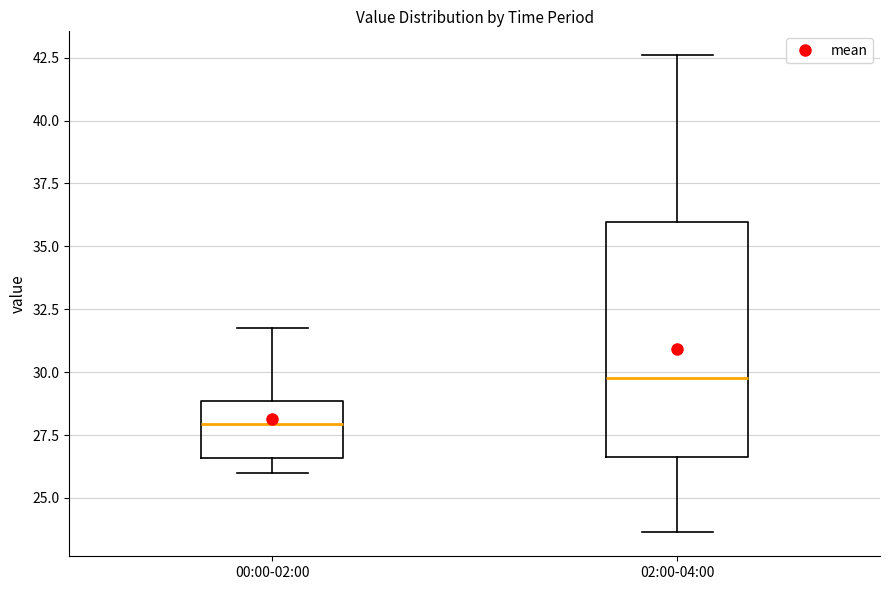

Reading left to right, read every box against the y-axis: the position of its median line, the range the box covers, and the ends of its whiskers. The values are not printed on the chart, so give them approximately, as read against the axis.

00:00-02:00: median 28.0, box 26.5 to 29.0, whiskers 26.0 to 32.0
02:00-04:00: median 30.0, box 26.5 to 36.0, whiskers 23.5 to 42.5